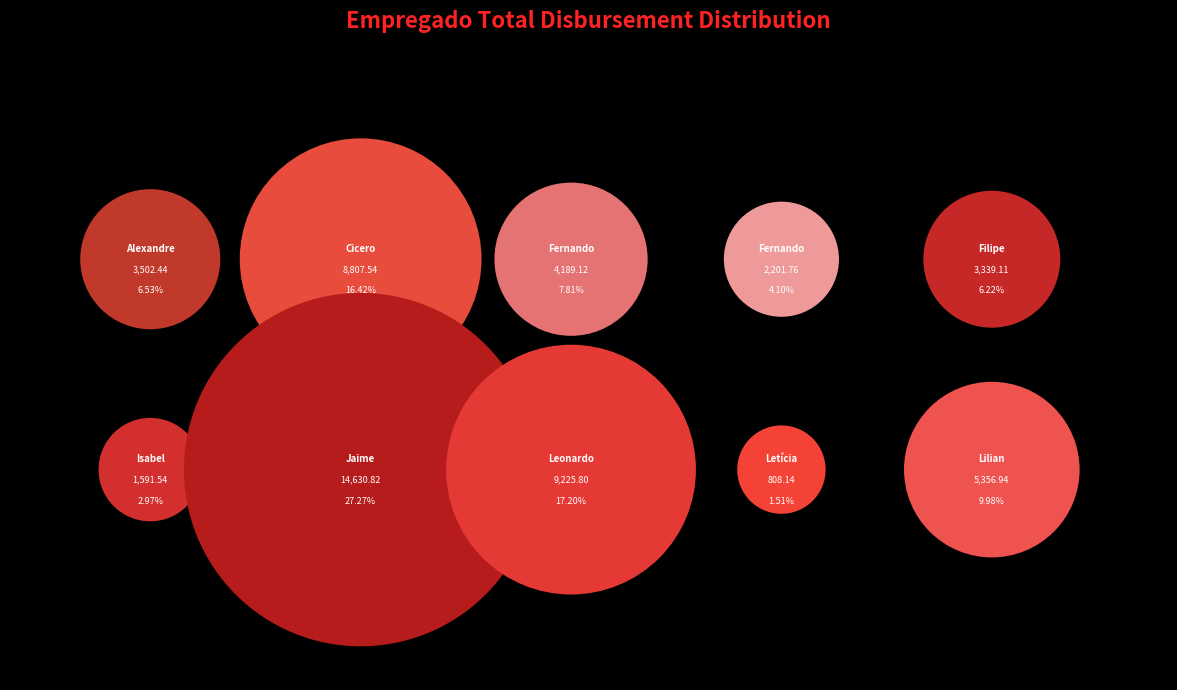

To the nearest percent, what is the difference between the Fernando de Oliveira Volkmer and Letícia Francisco Zanetti slice percentages?

3%